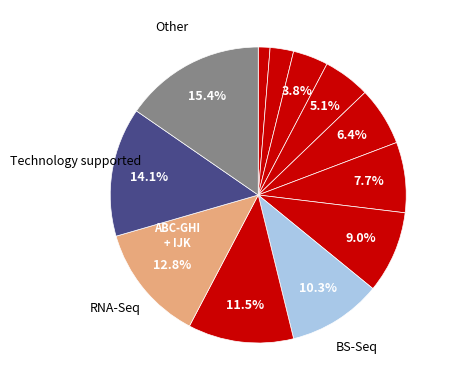

How many slices are in this pie chart?

12